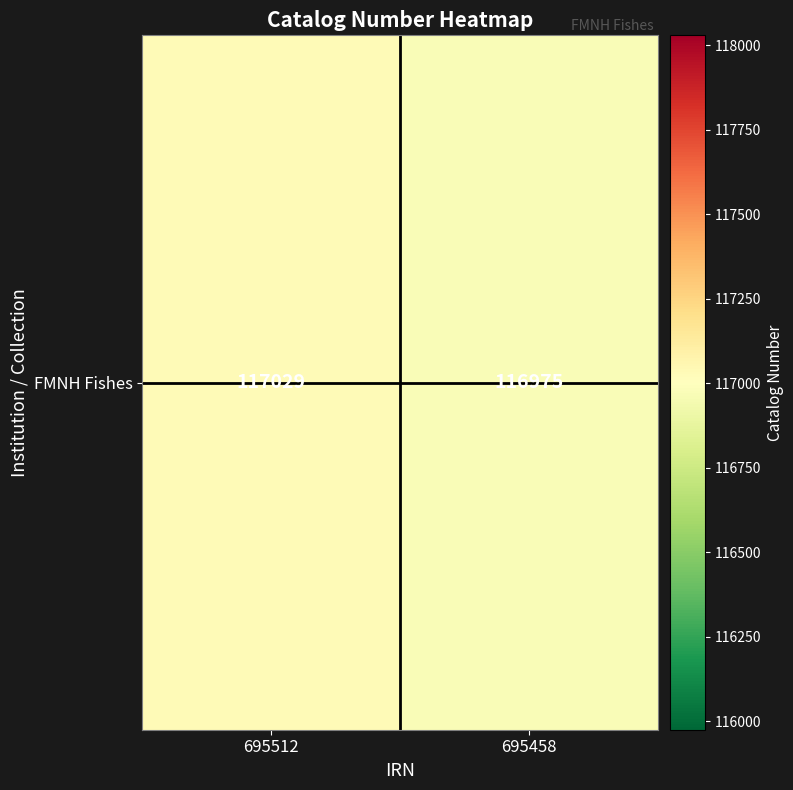

List the labels in order of value, largest first.

695512, 695458